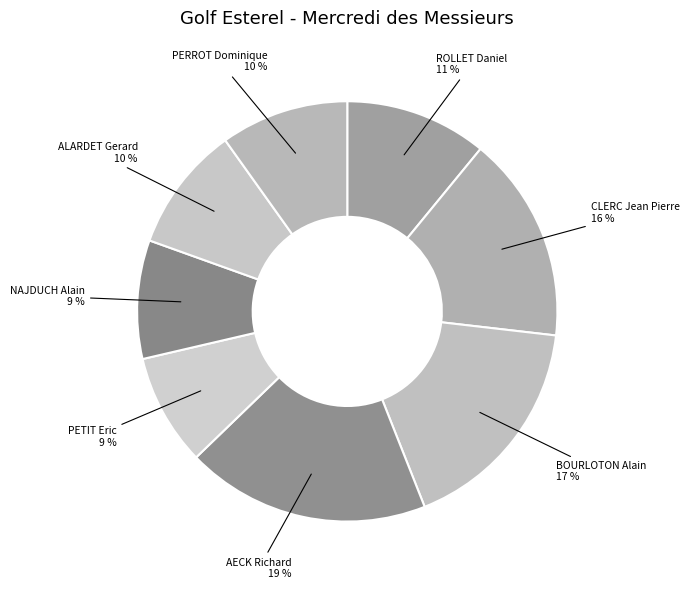

To the nearest percent, what portion does BOURLOTON Alain represent?

17%